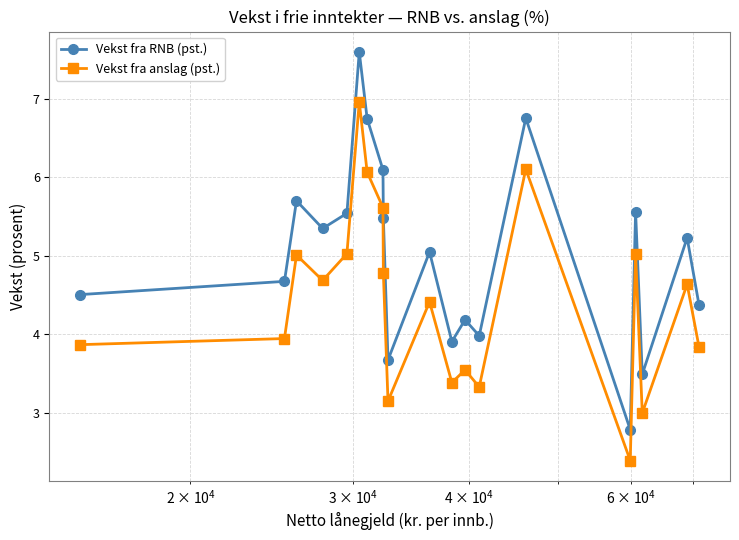

Which series has the largest total across all categories?

Vekst fra RNB (pst.)